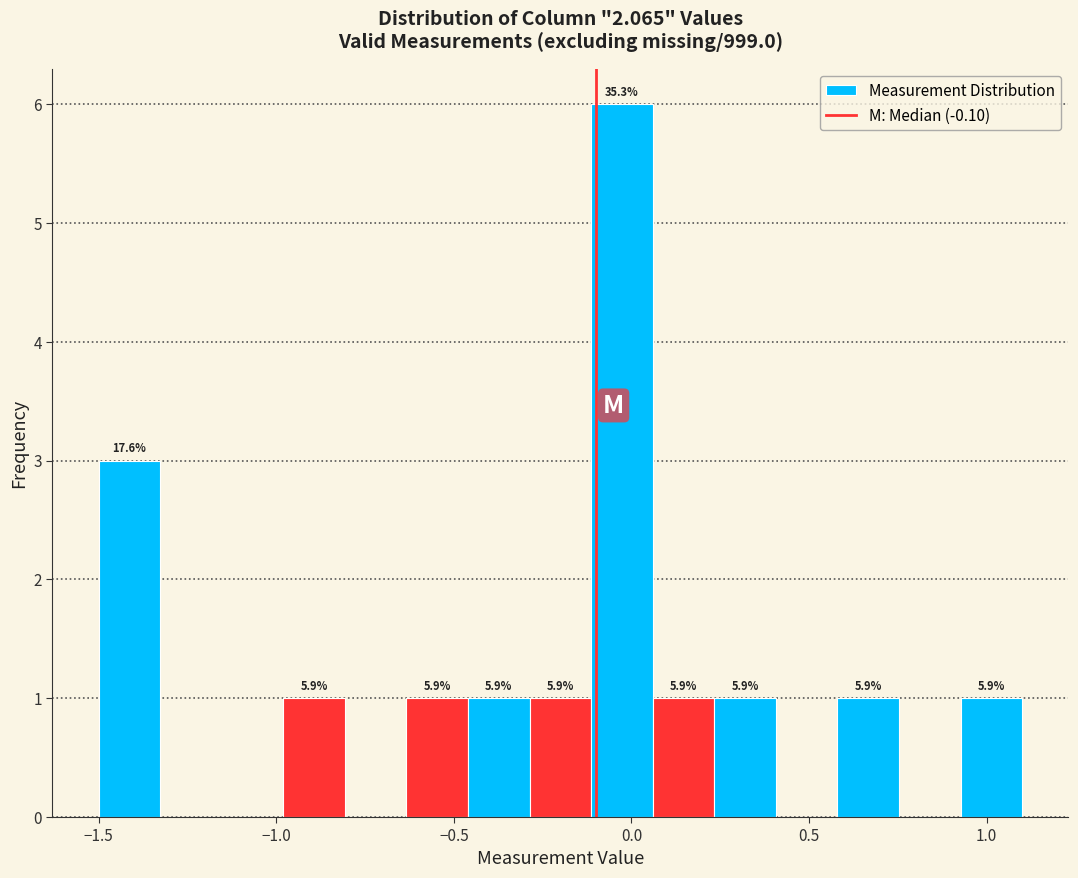

Around what value on the x-axis is the tallest bar? Give the approximate position of its centre, as read against the axis.

-0.05